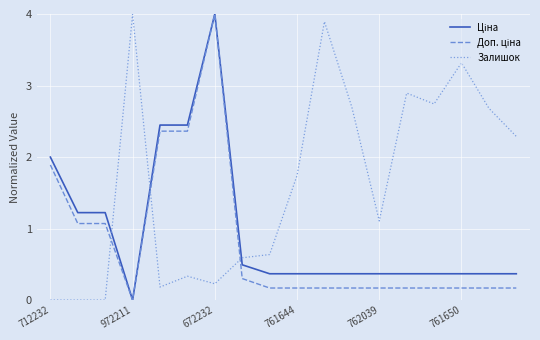

What is the maximum value shown in the chart?

4.0